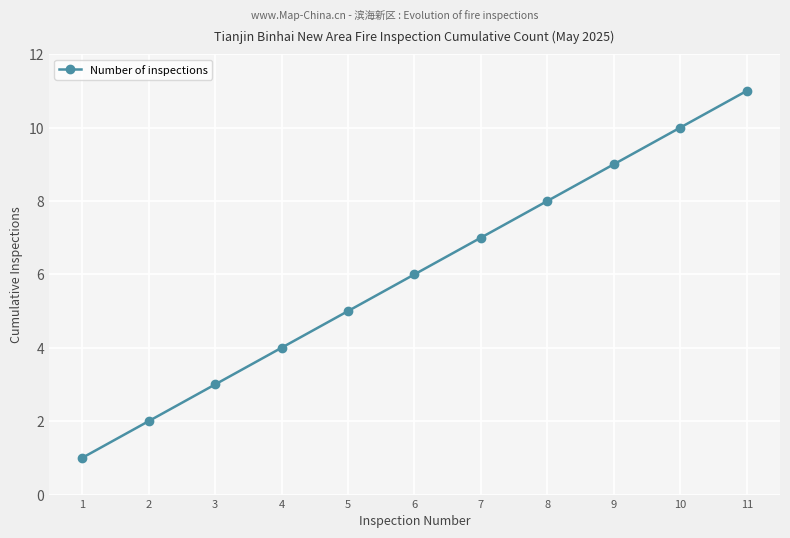

How many data points are less than 6?

5